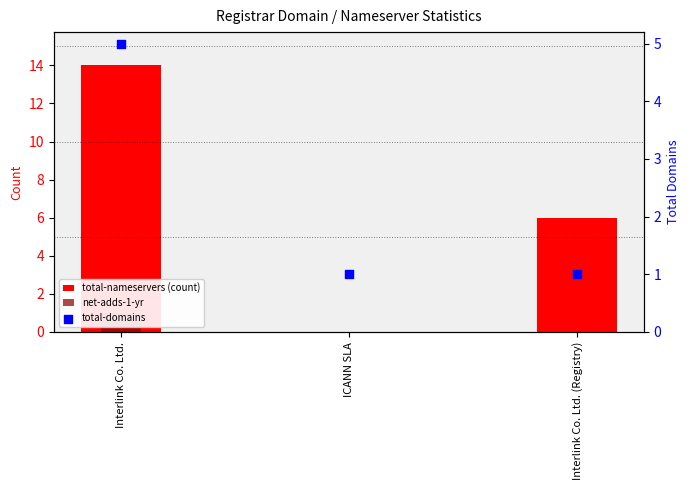

At how many categories does at least one series exceed 9?

1